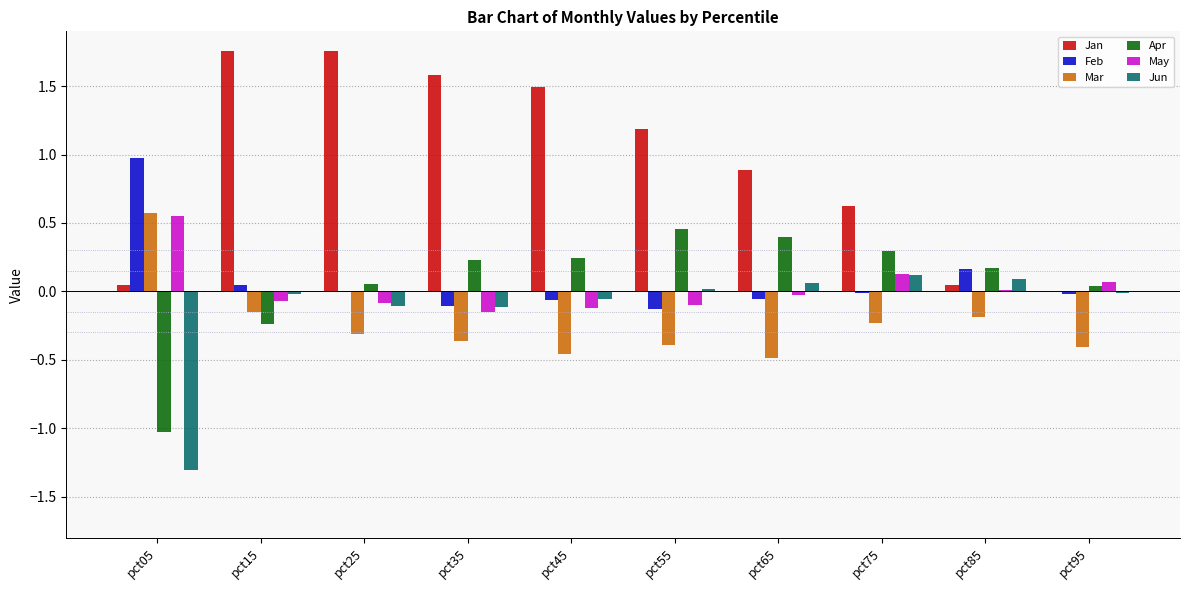

How many data points in Jan are above 1?

5